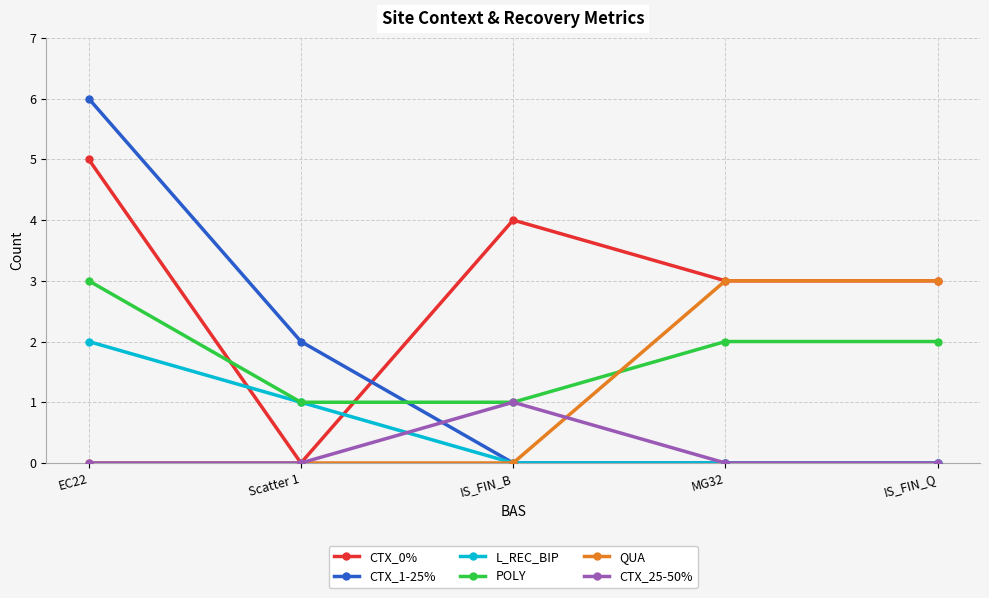

What is the difference between the highest and lowest values at IS_FIN_B?

4